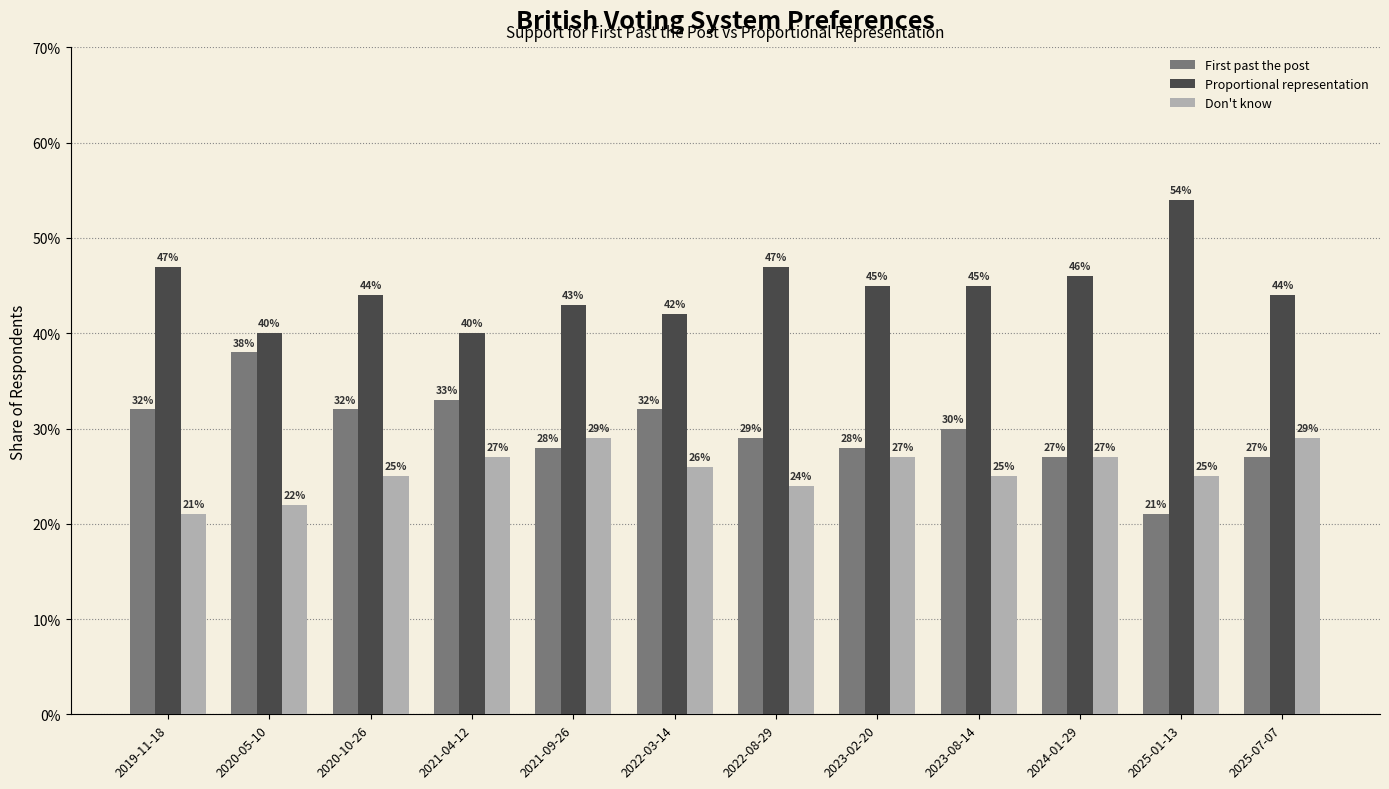

Between 2019-11-18 and 2021-04-12, which series saw the biggest shift?

Proportional representation